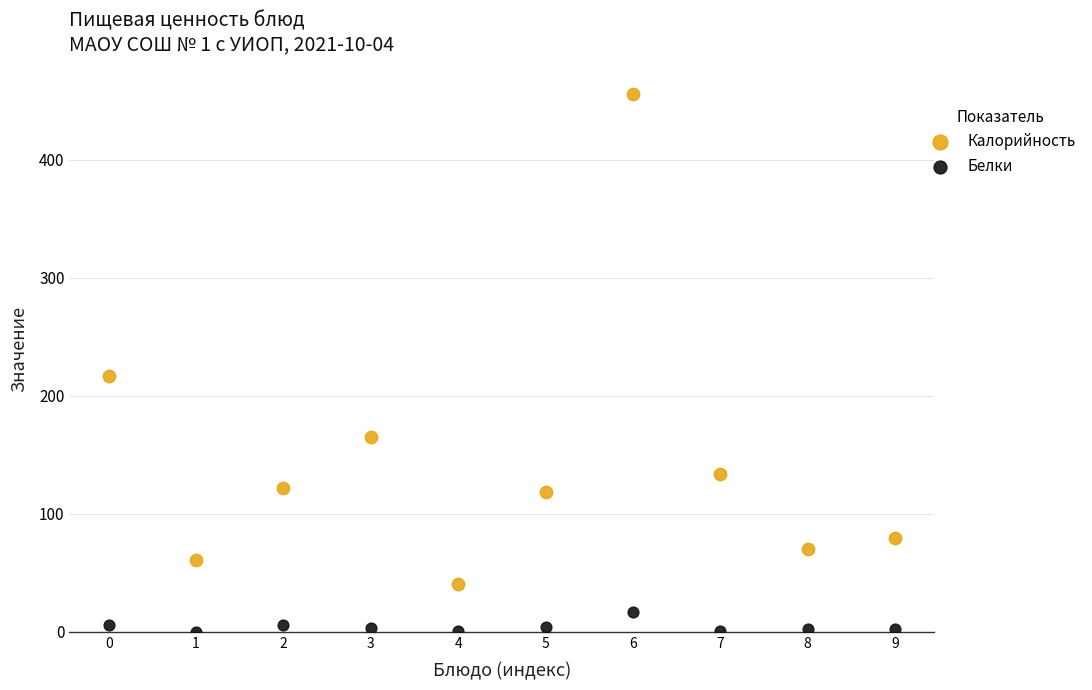

What are all the series names shown in the legend?

Калорийность, Белки